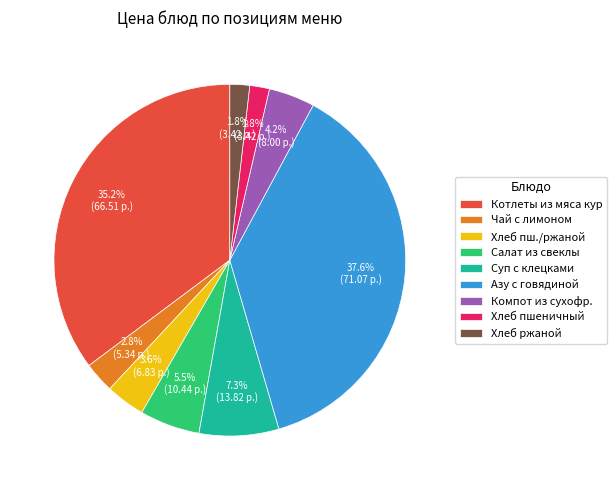

Does any single category account for the majority?

No